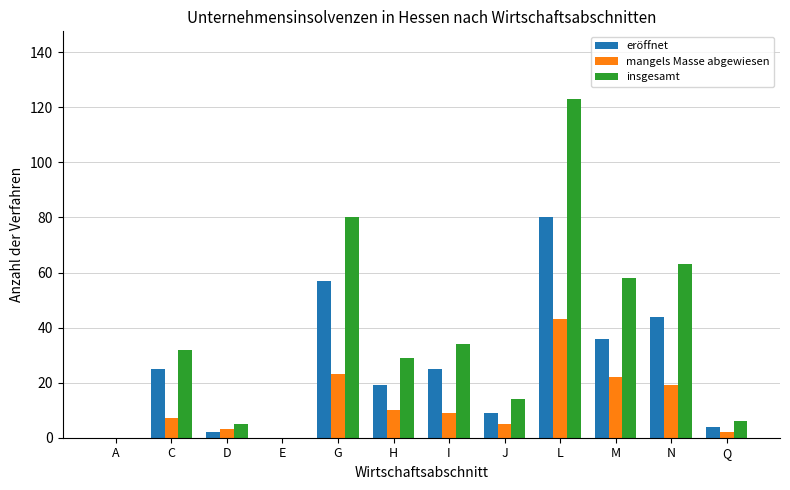

What is the total value across all series at M?

116